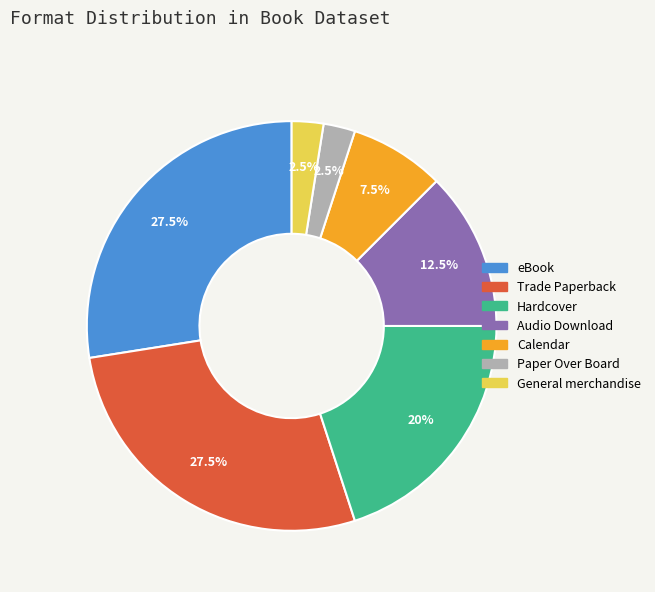

Does Paper Over Board represent more than half of the total?

No